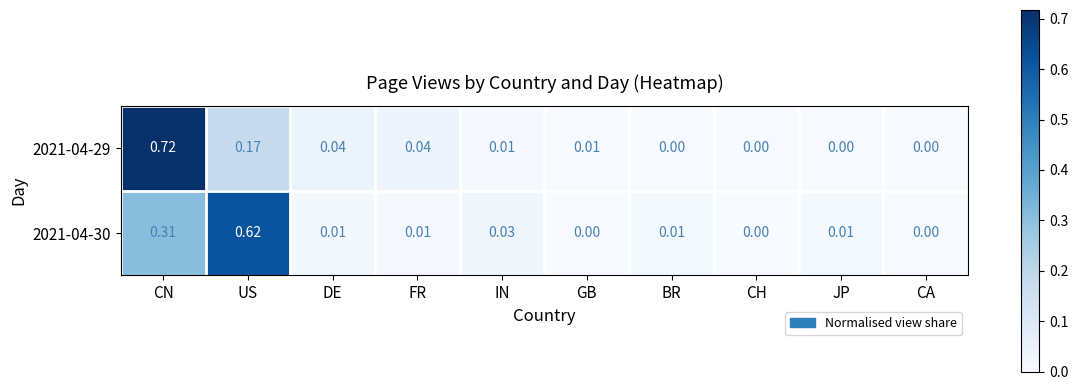

Which label corresponds to the largest value in the chart?

CN